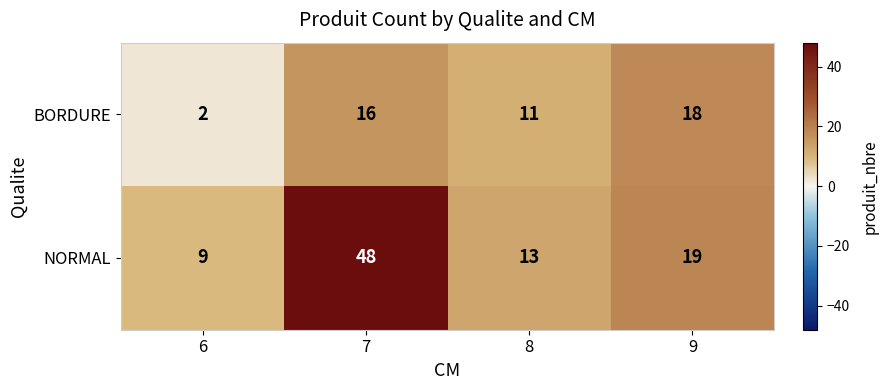

Which series has the widest spread of values?

NORMAL